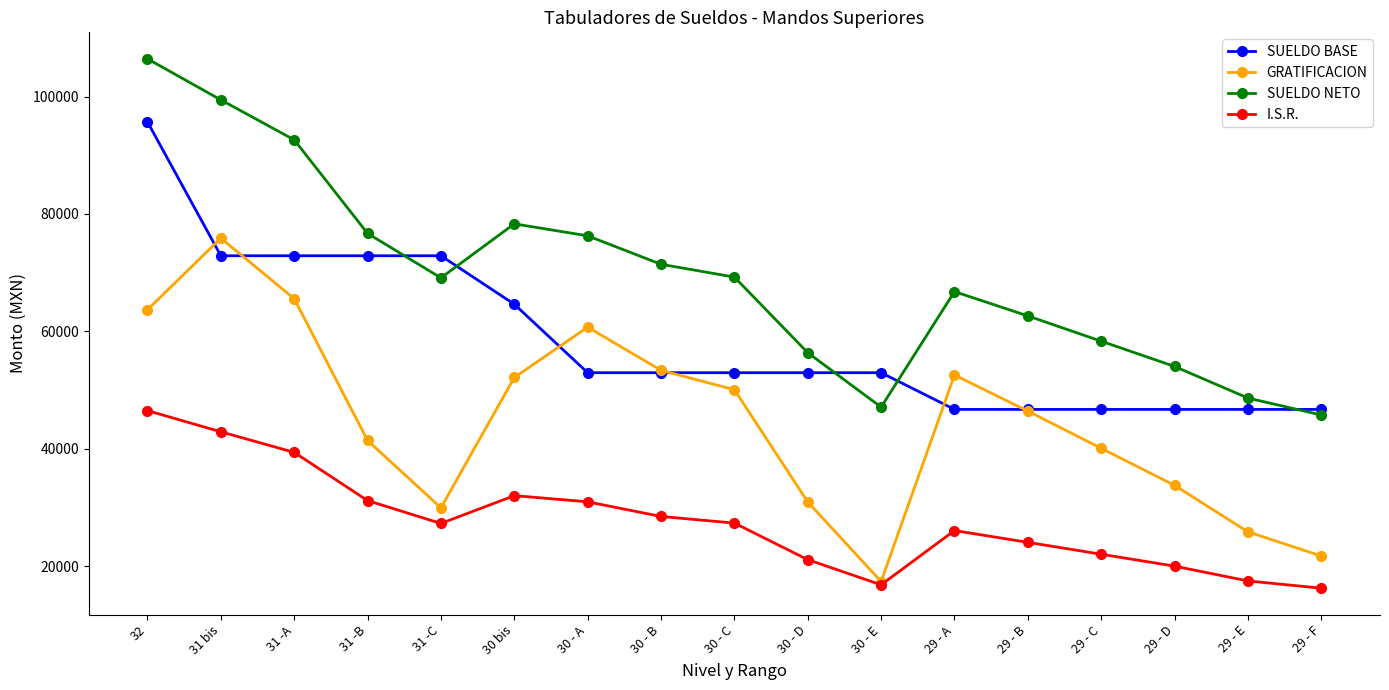

What is the average value of the SUELDO BASE series?

58625.0